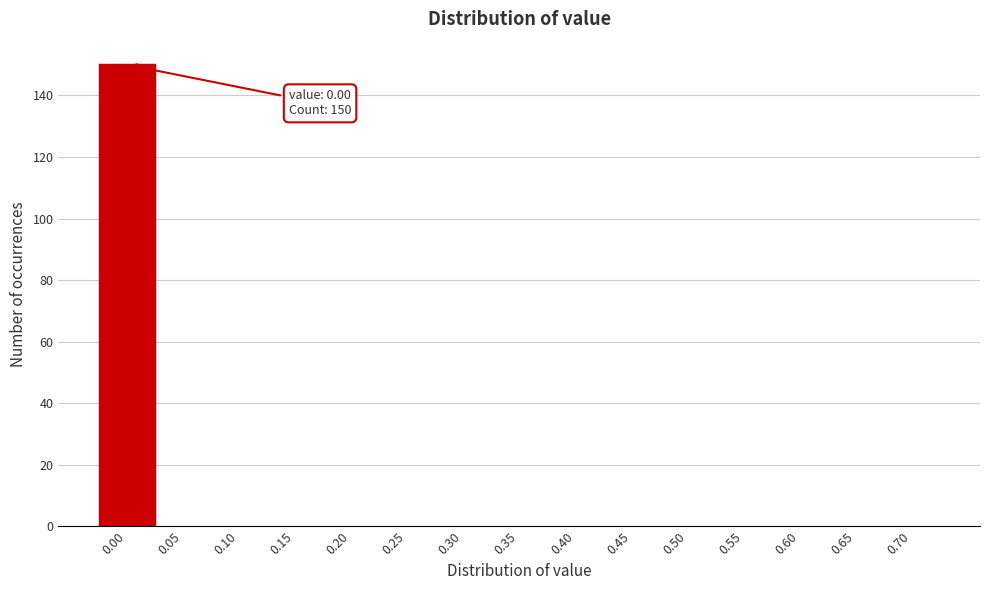

Reading left to right, what are all the values shown in this chart?

0.00=150	0.05=0	0.10=0	0.15=0	0.20=0	0.25=0	0.30=0	0.35=0	0.40=0	0.45=0	0.50=0	0.55=0	0.60=0	0.65=0	0.70=0